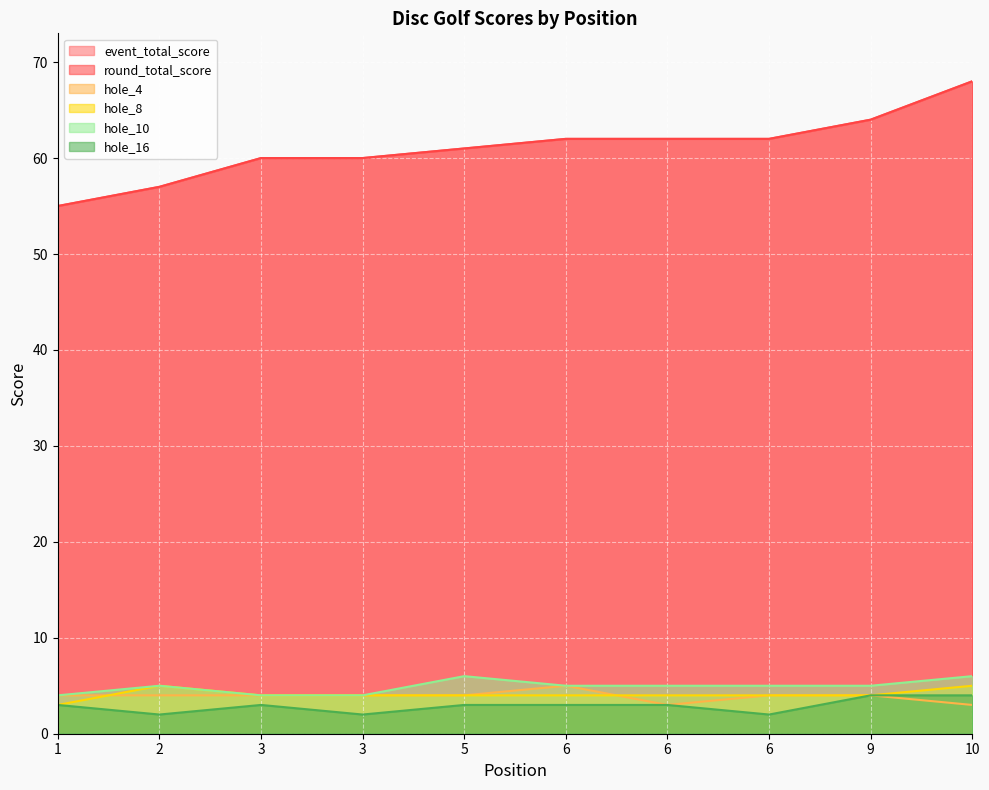

How many distinct data groups are displayed?

6